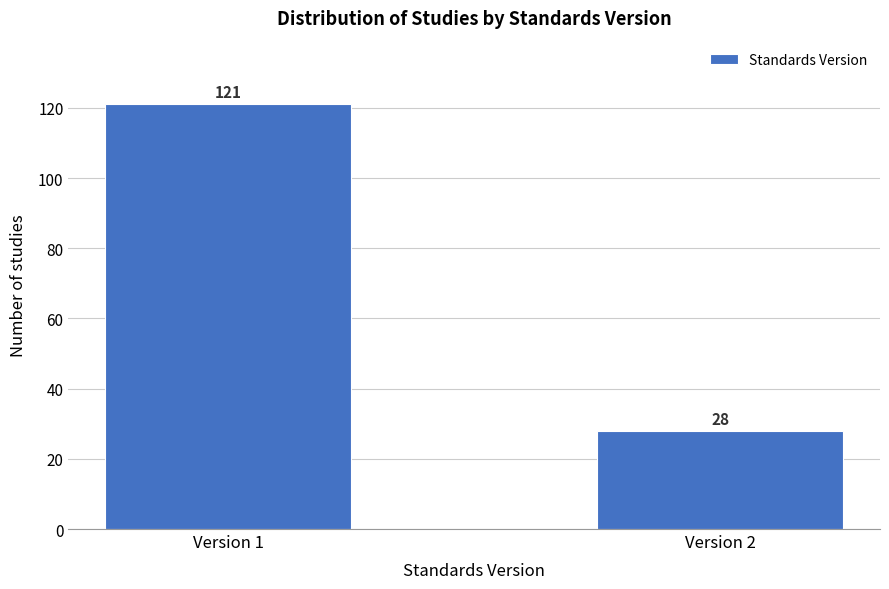

Reading left to right, list all the values displayed in this chart.

121	28